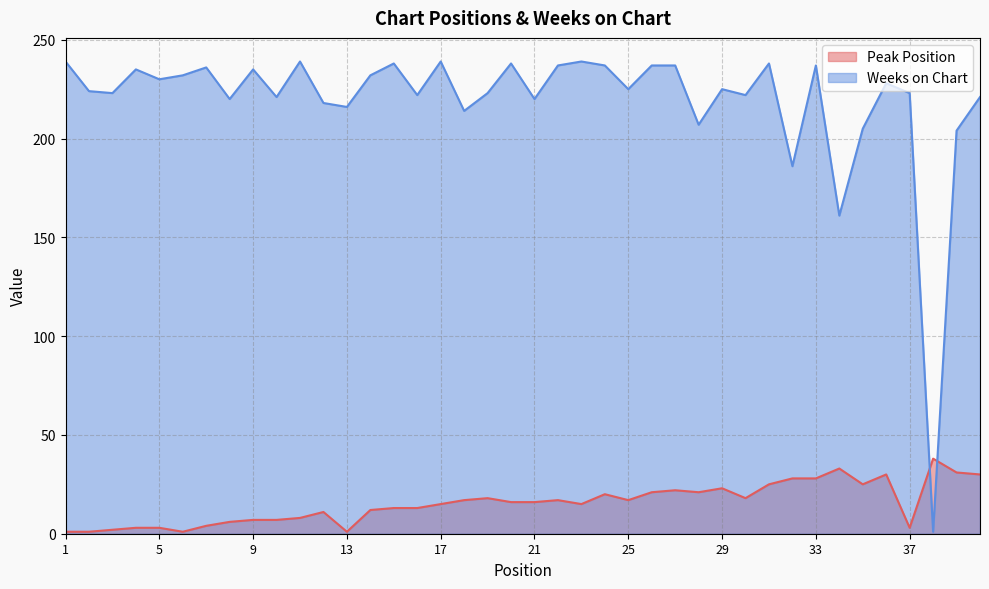

Which series has the largest total across all categories?

Weeks on Chart